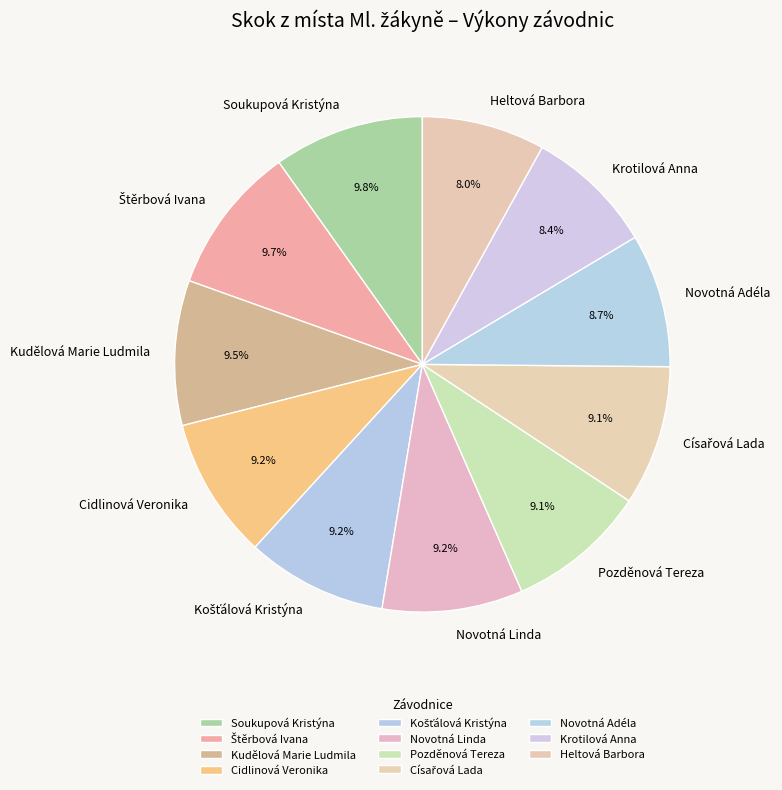

What is the ratio of the value at Kudělová Marie Ludmila to the value at Cidlinová Veronika?

1.0